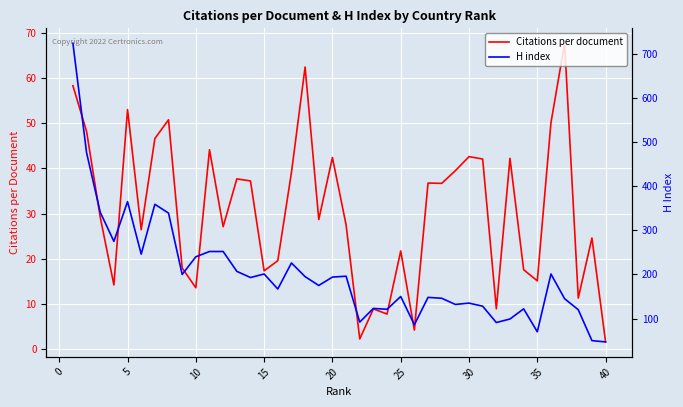

What is the difference between the second highest and second lowest values in the Citations per document series?

60.1